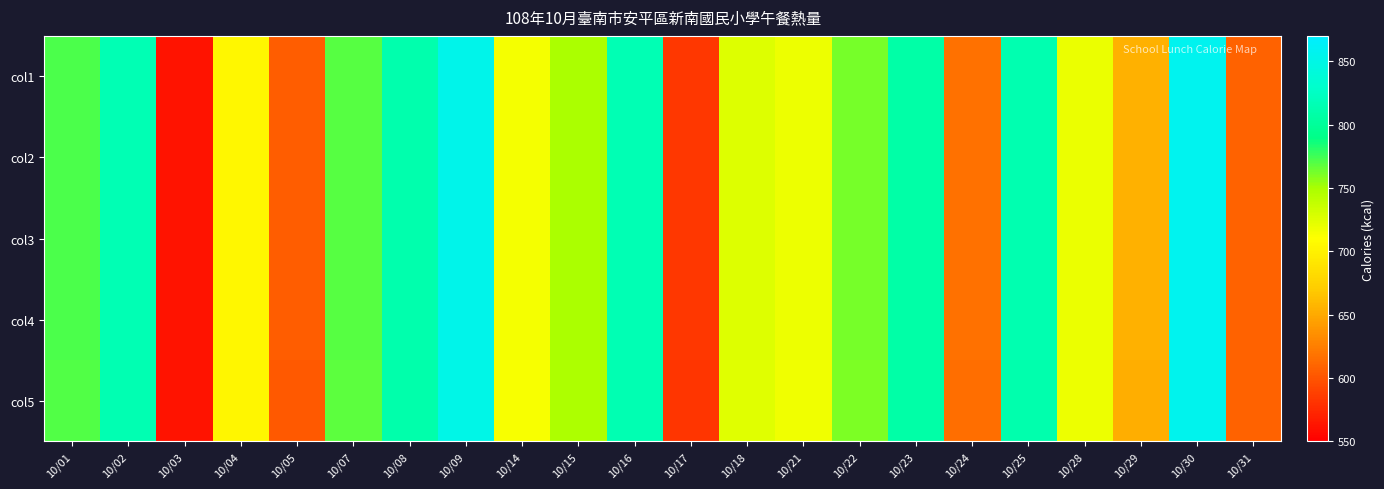

Which has a higher value, 10/02 or 10/22?

10/02